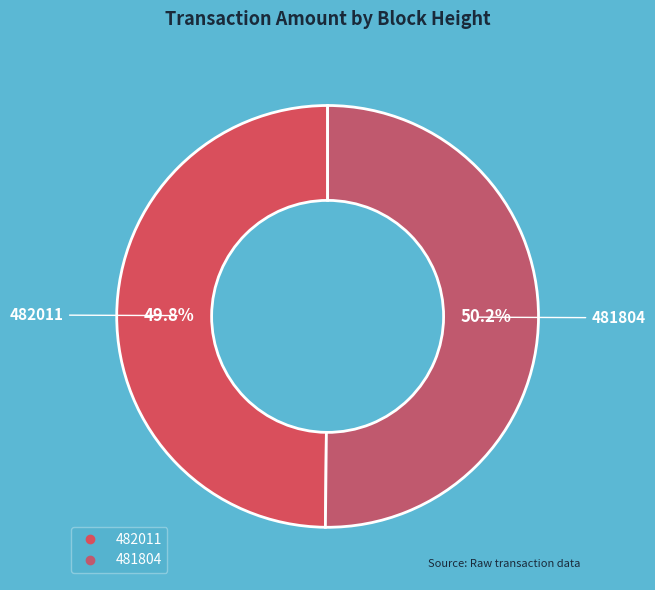

True or false: 481804 accounts for 56% of the total.

False